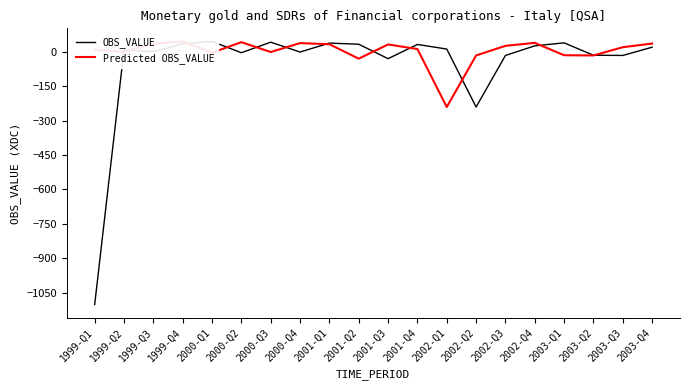

Reading left to right, extract all data points from this chart.

OBS_VALUE: -1102	10	1	36	46	-3	43	0	39	34	-29	33	13	-240	-15	27	40	-14	-15	21
Predicted OBS_VALUE: 10	1	36	46	-3	43	0	39	34	-29	33	13	-240	-15	27	40	-14	-15	21	37